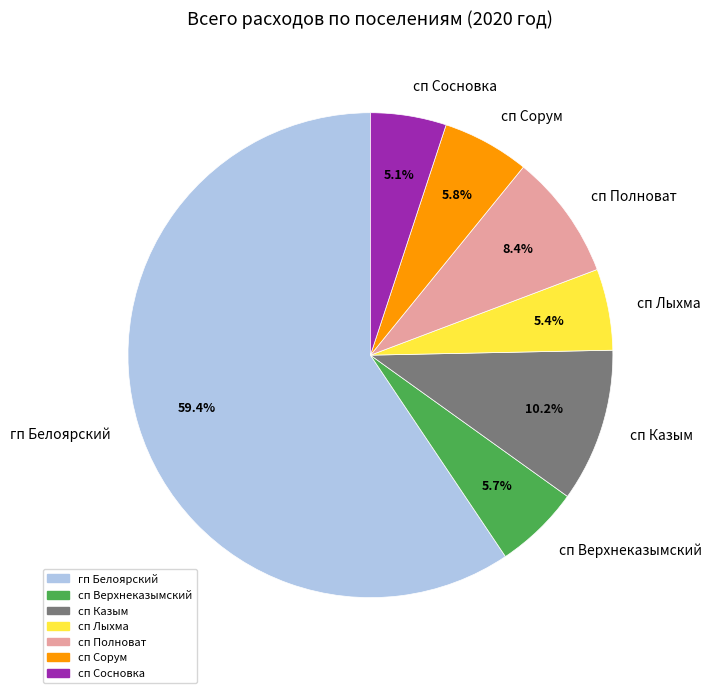

True or false: сп Сосновка accounts for 1% of the total.

False